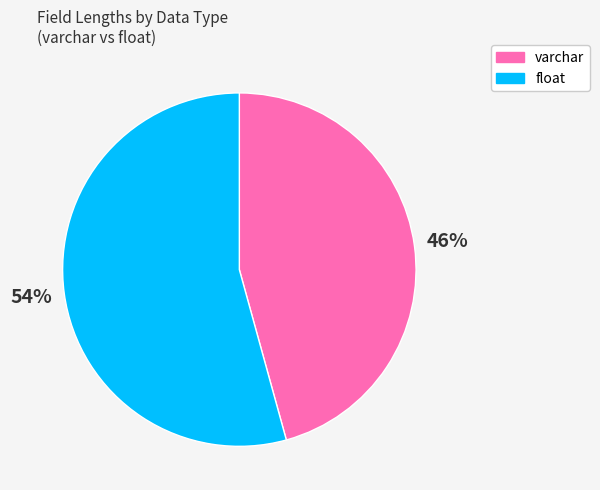

To the nearest percent, what is the average slice percentage?

50%